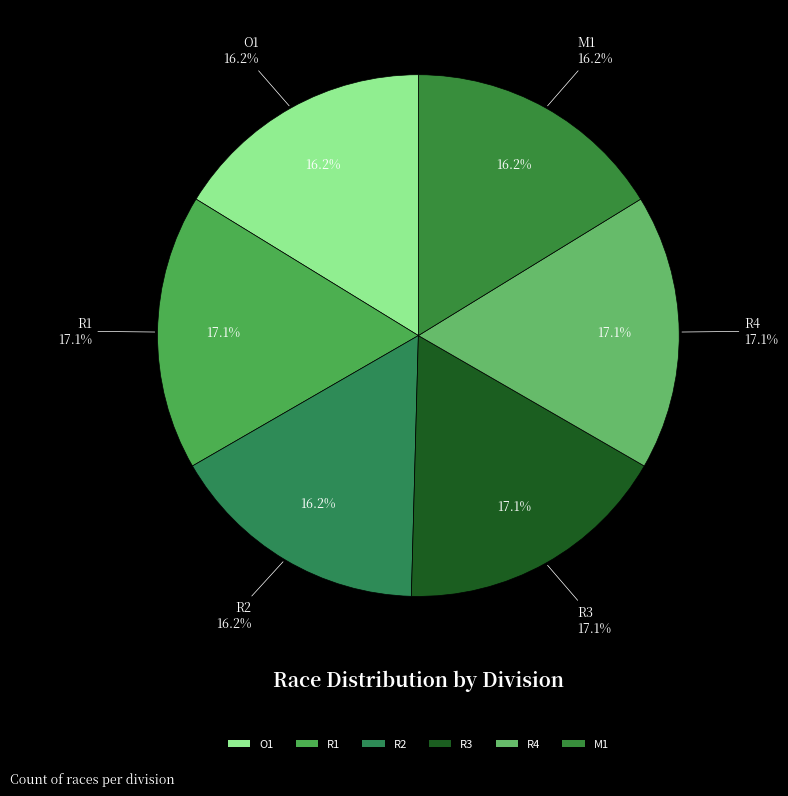

How many slices are in this pie chart?

6